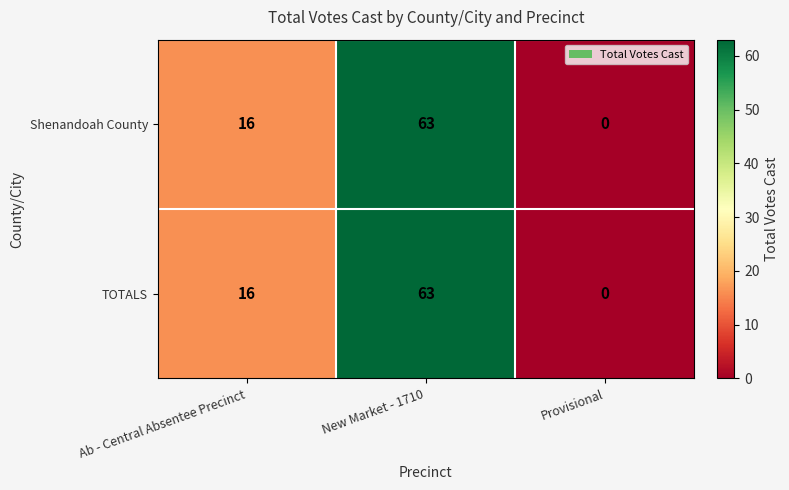

Which category has the lowest value in the TOTALS series?

Provisional